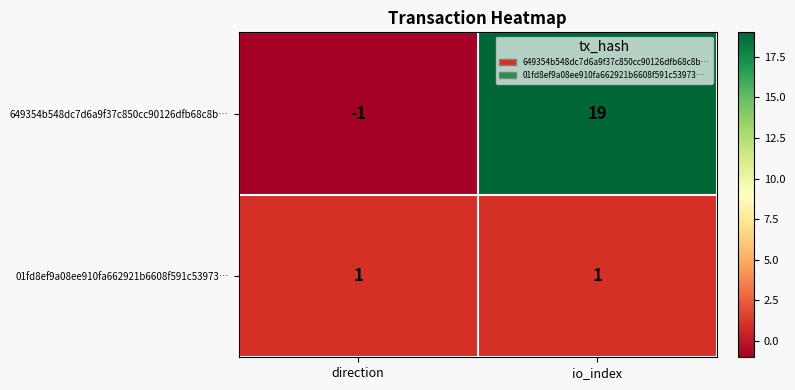

The value of 649354b548dc7d6a9f37c850cc90126dfb68c8b… at io_index is 6. True or false?

False